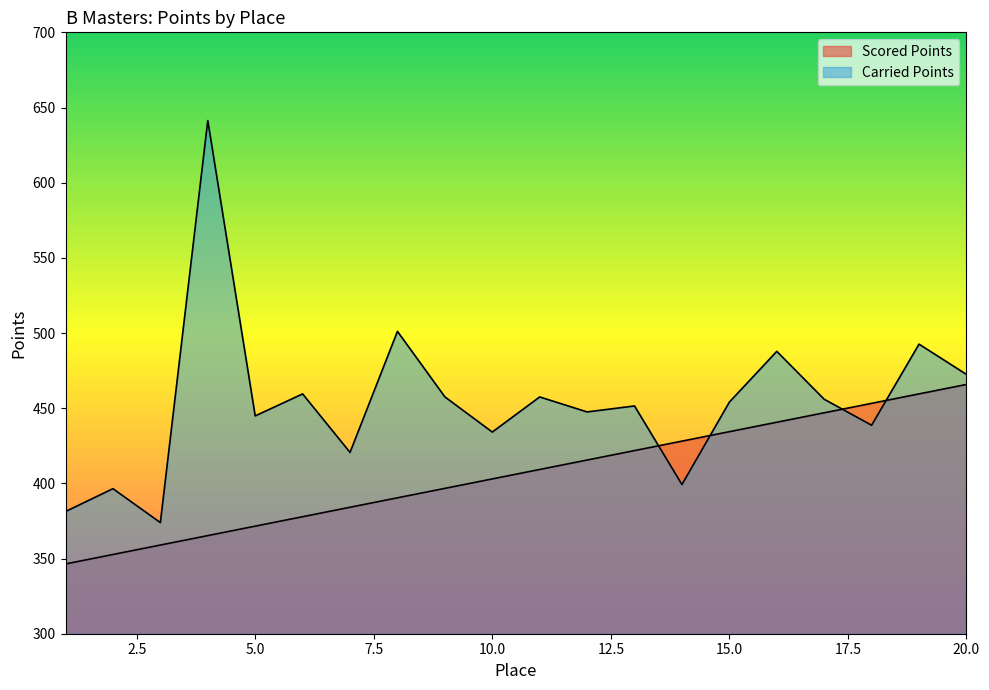

Is it true that Carried Points equals 163.4 at 2?

False